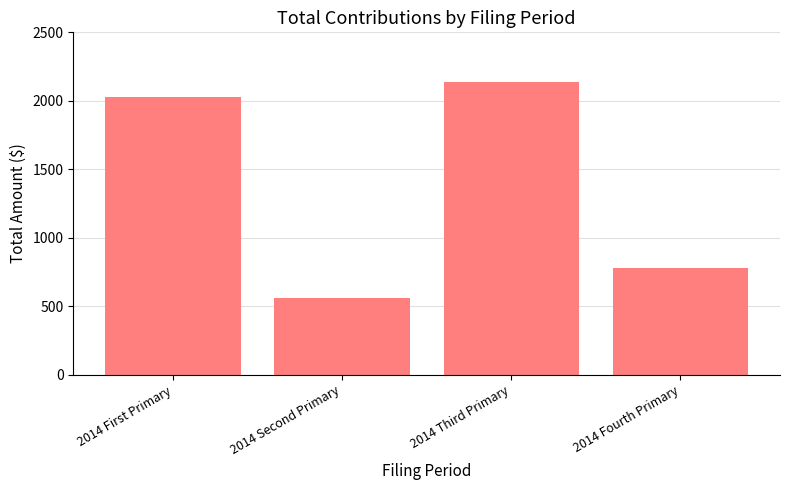

What is the minimum value shown in the chart?

560.0